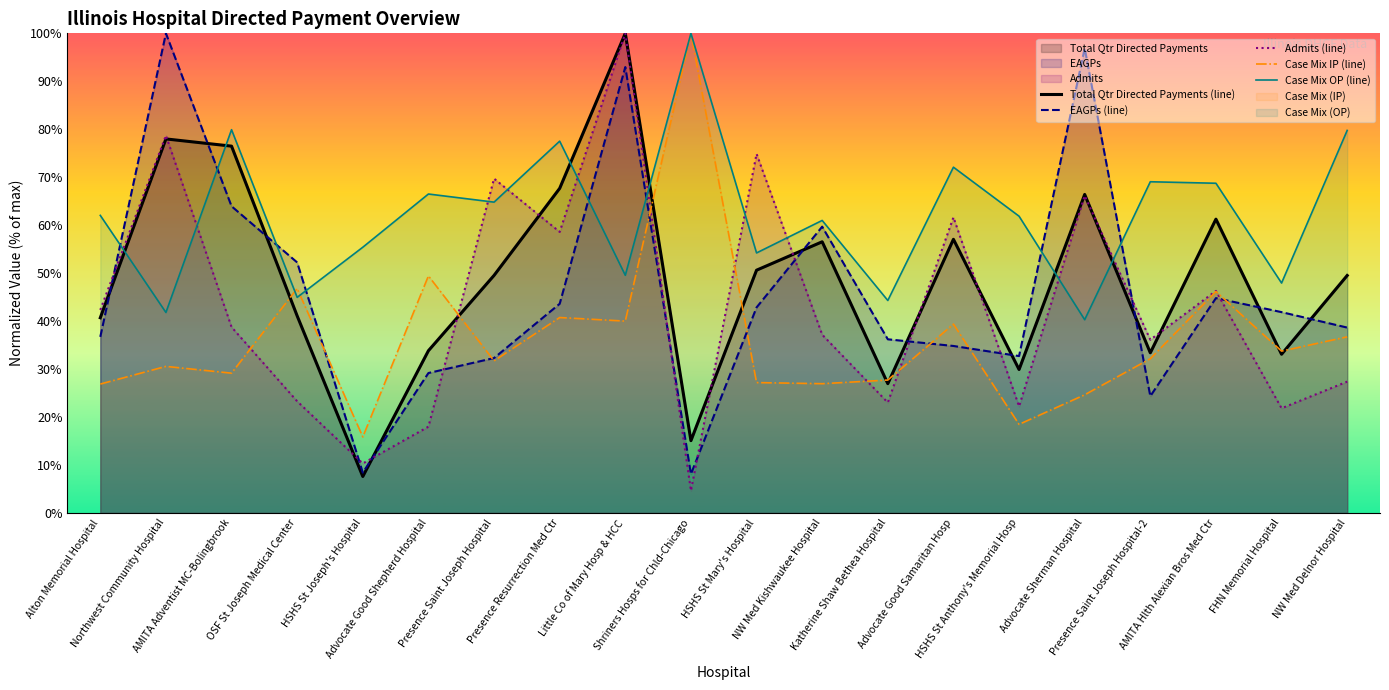

After their last crossing, which series has the higher values: Case Mix (IP) or EAGPs?

EAGPs